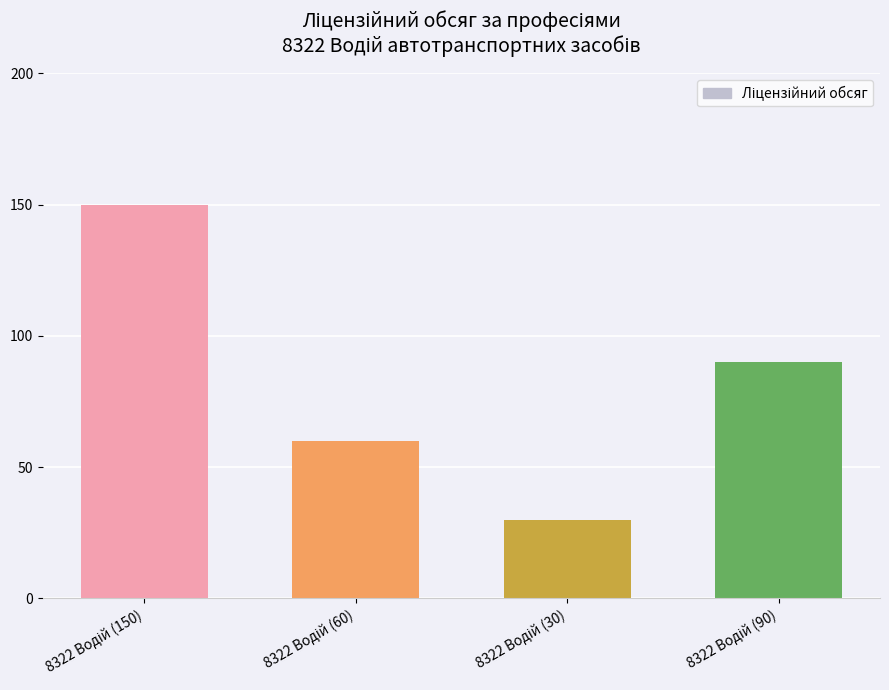

What is the smallest value displayed?

30